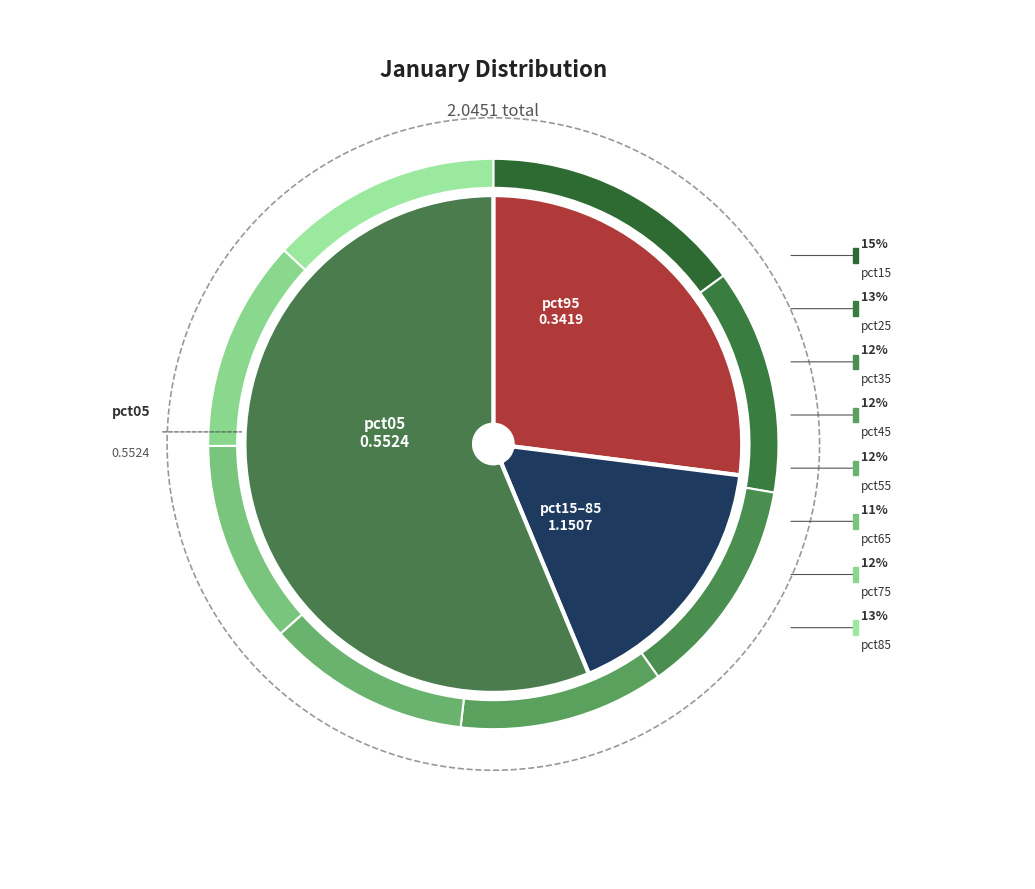

The pct05 slice represents 27% of the pie. True or false?

True